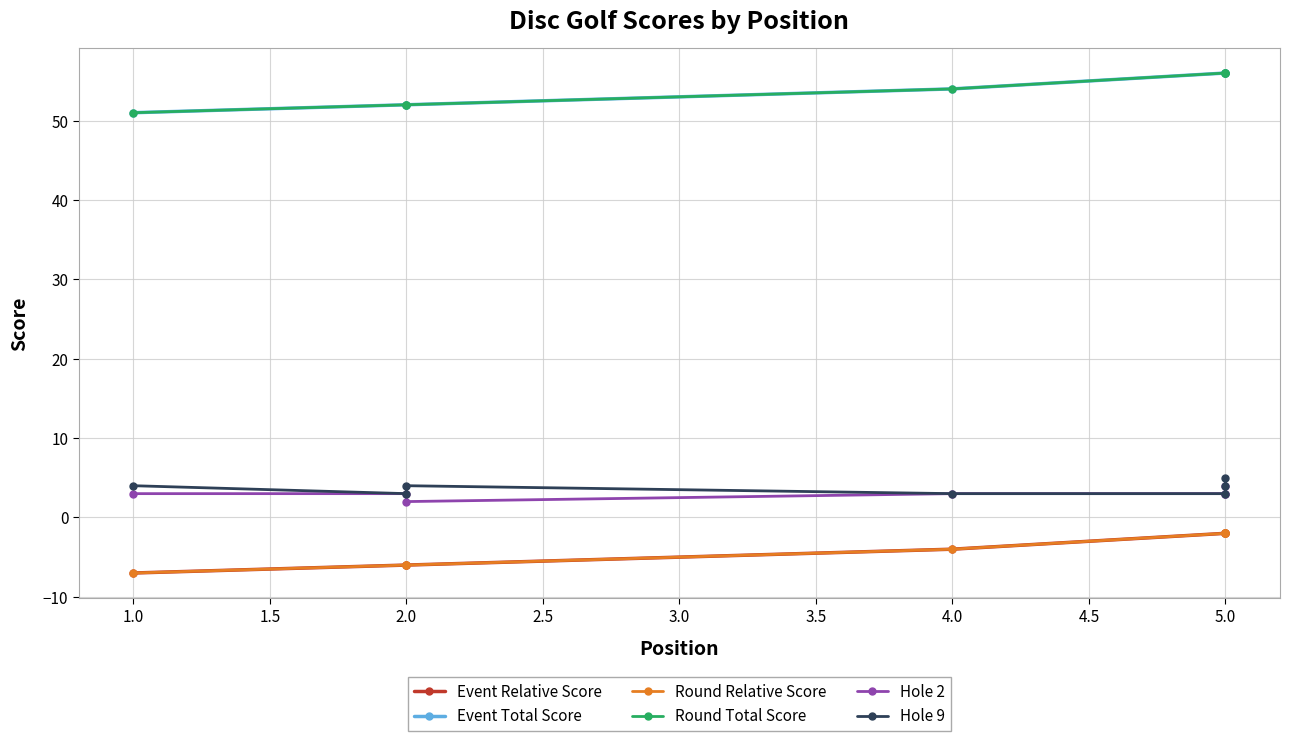

Between 2.0 and 5.0, which is larger?

5.0